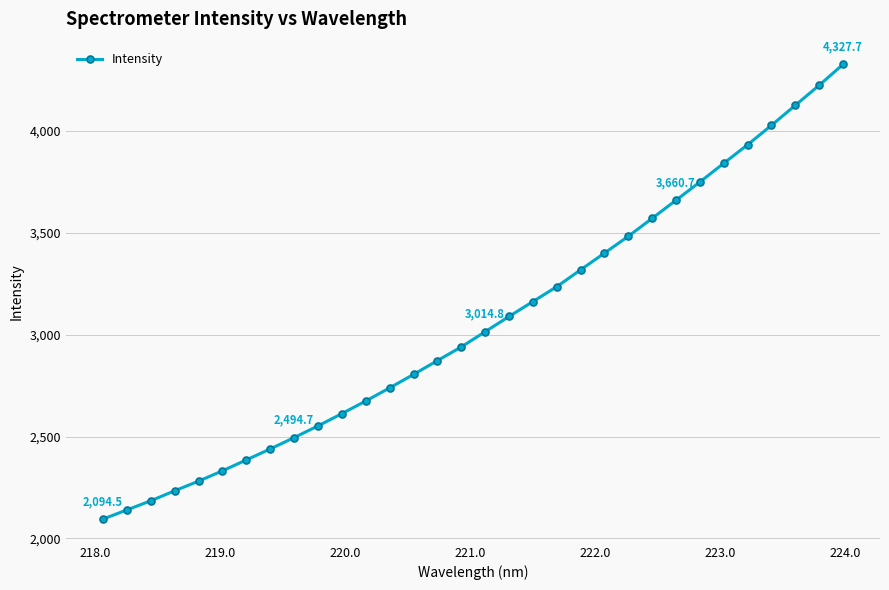

What is the value of the 5th point from the left?

2280.8